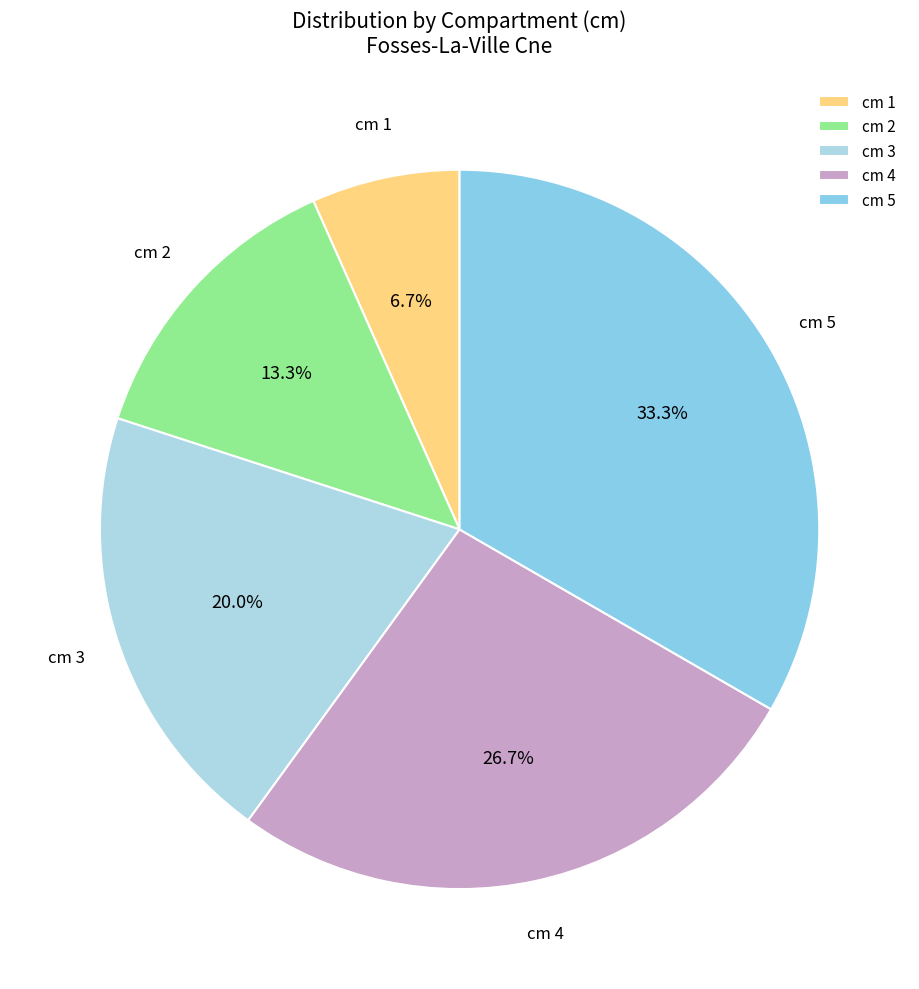

To the nearest percent, what is the average slice percentage?

20%